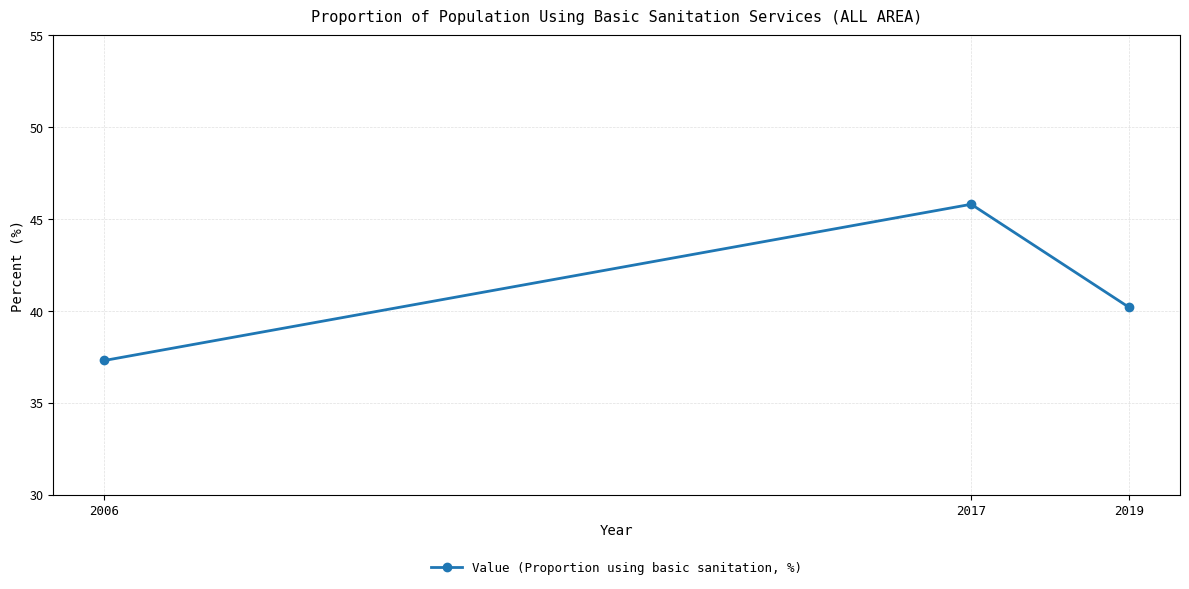

Which category has the lowest value across all series?

2006